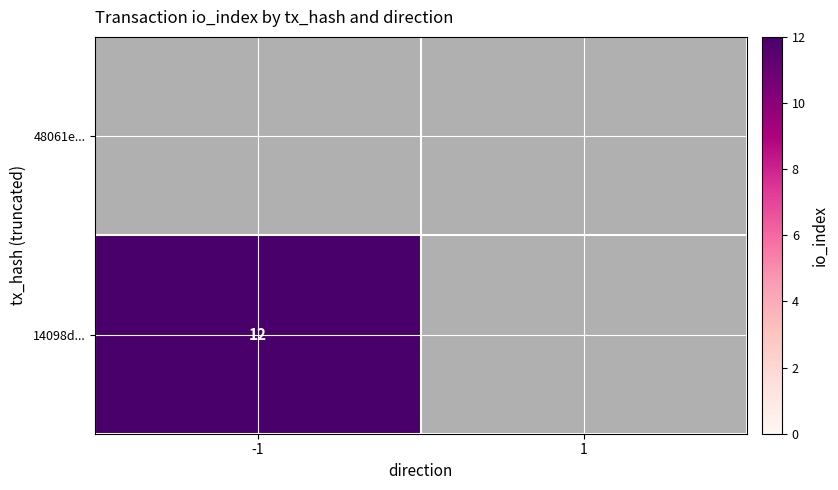

List the series in order of their overall mean, lowest first.

48061e..., 14098d...